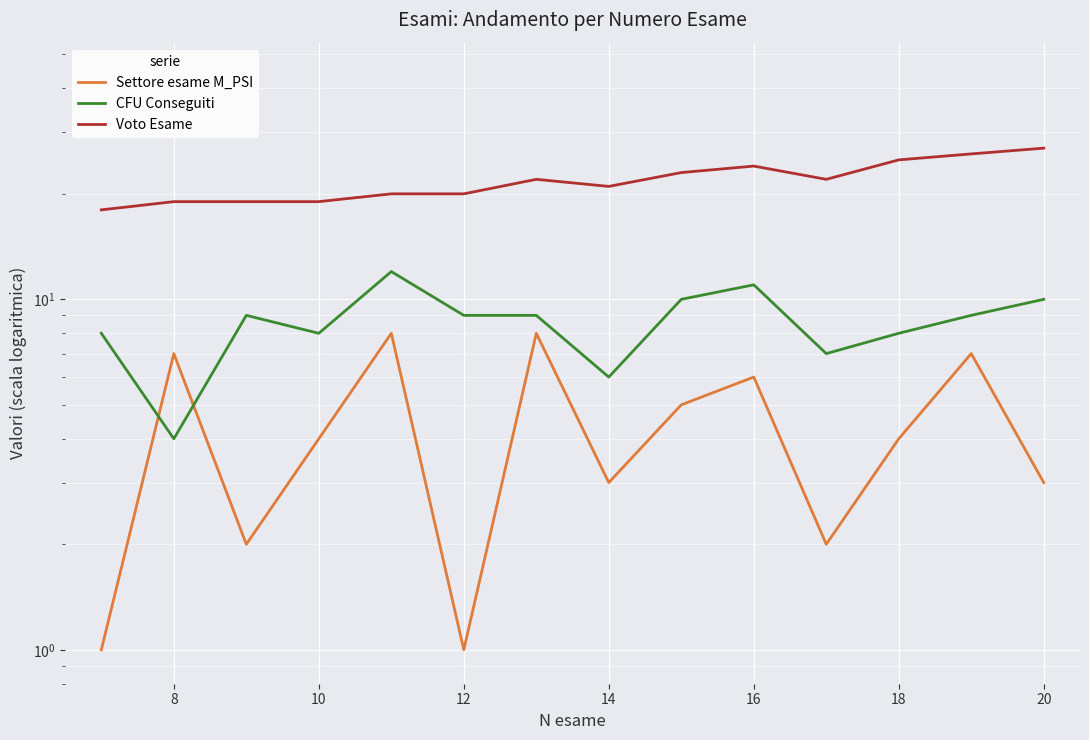

What is the minimum value shown in the chart?

1